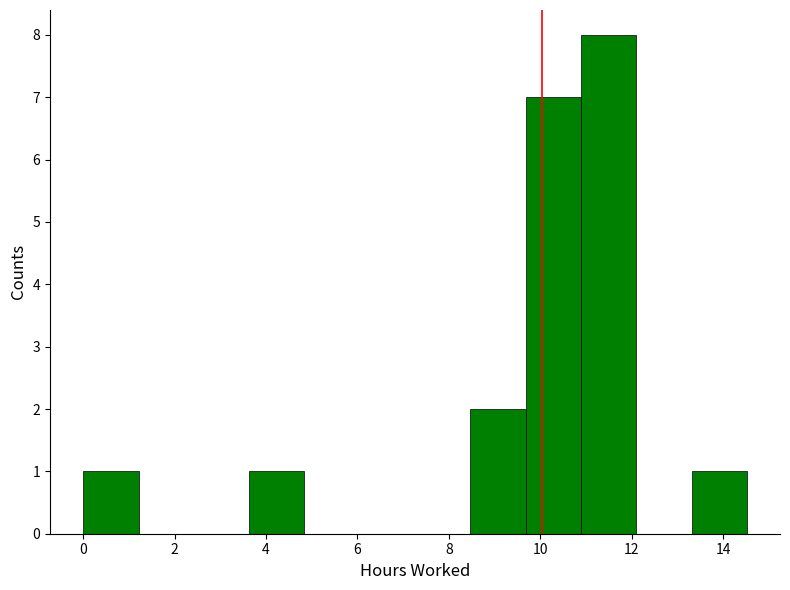

How tall is the bar that spans 8.4 to 9.6 on the x-axis? Neither the bar edges nor the heights are printed on the chart, so give them approximately, as read against the axes.

2